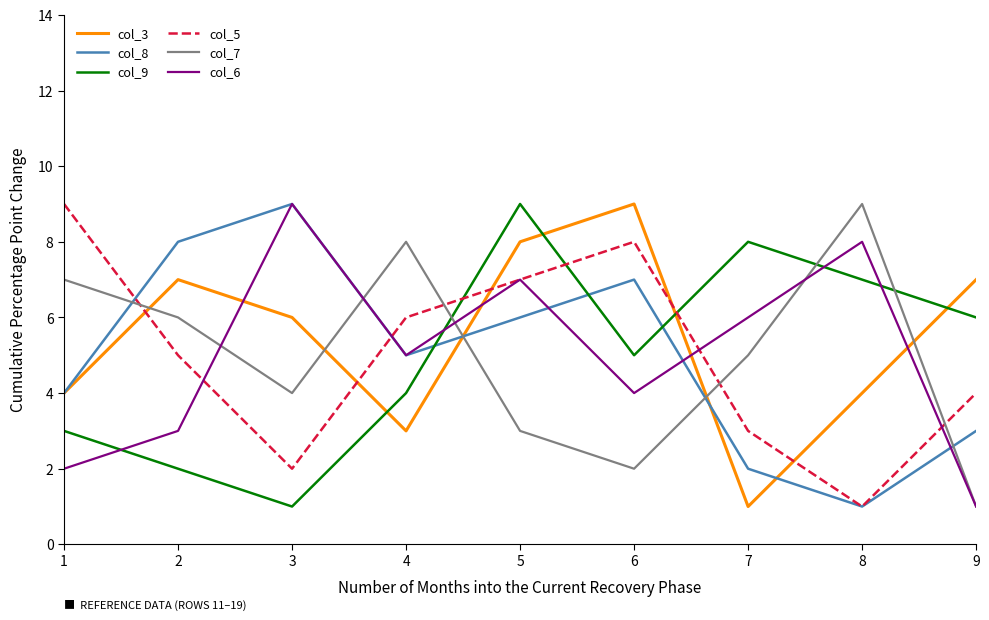

What is the difference between the highest and lowest values at 1?

7